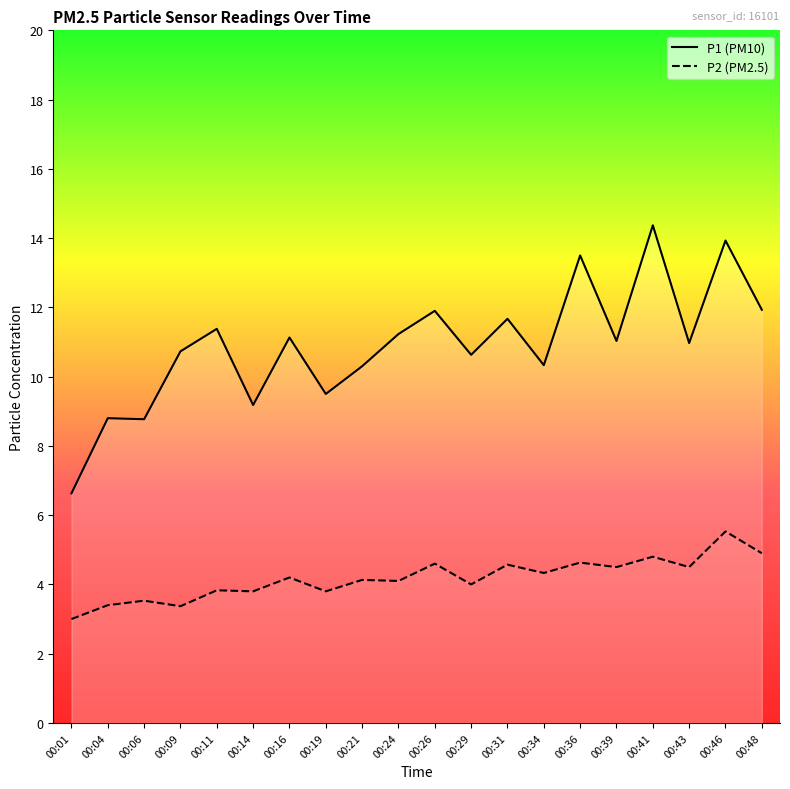

The value of P1 at 00:29 is 10.6. True or false?

True